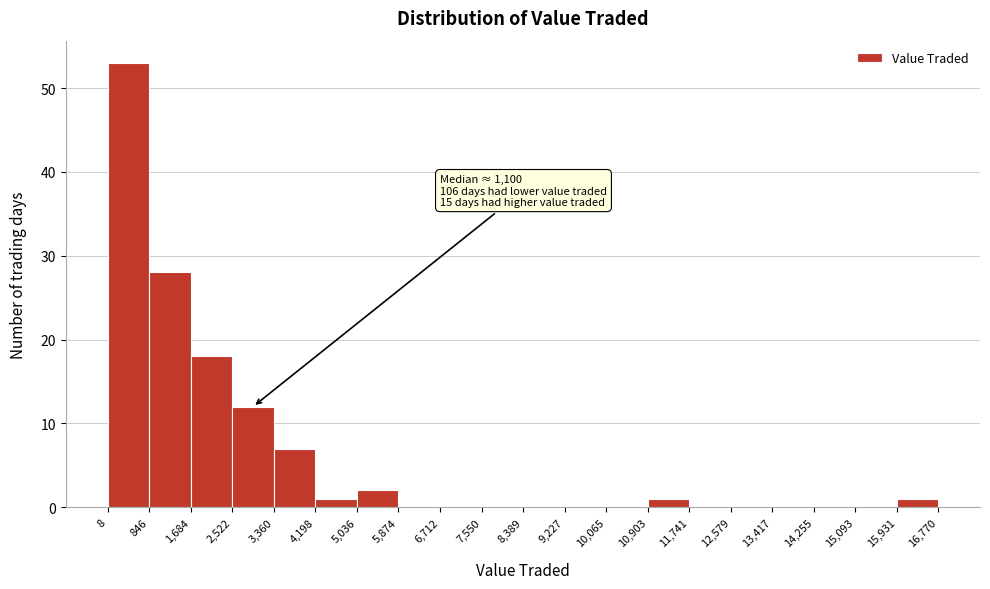

Over which range of the x-axis is the bar tallest?

8 to 846